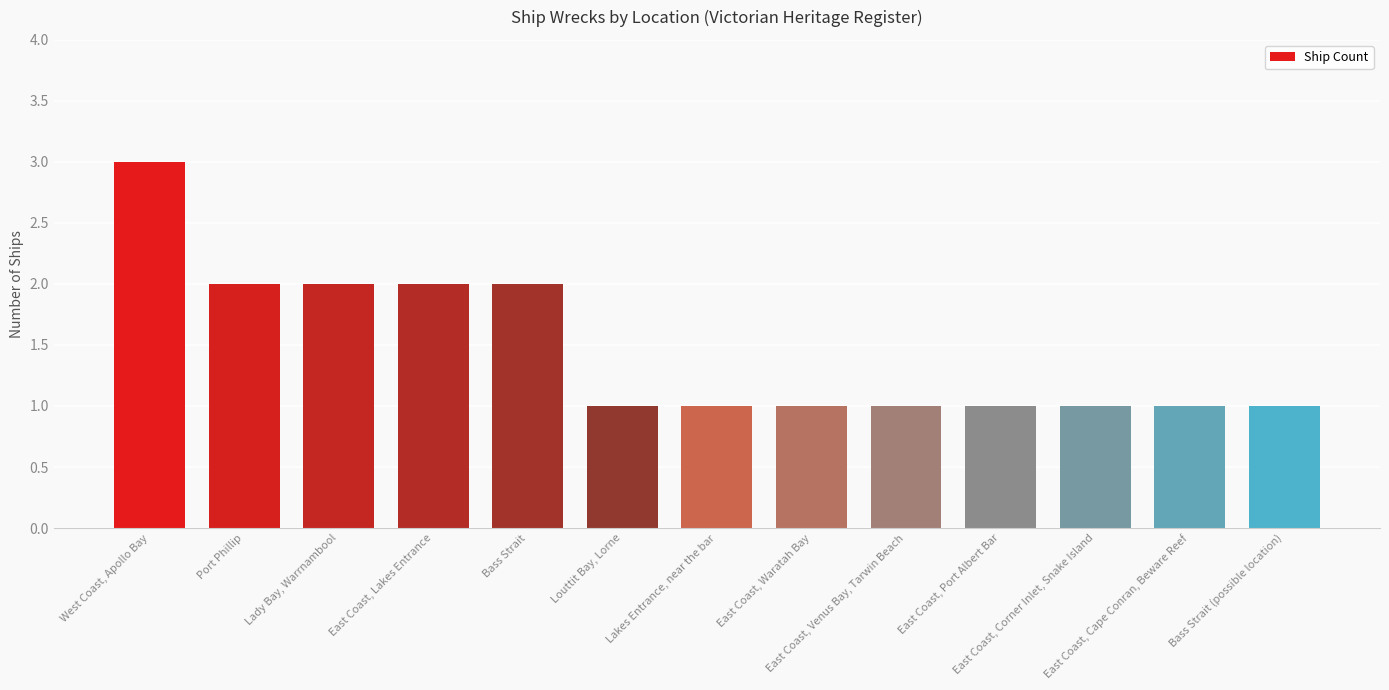

Does the chart contain any negative values?

No